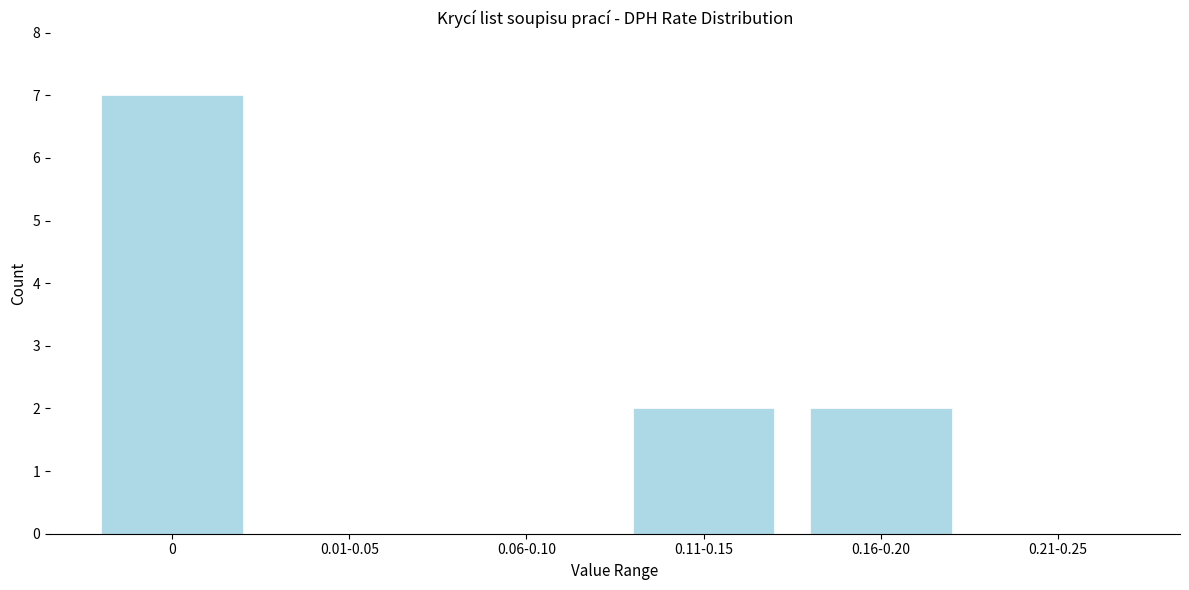

Reading left to right, transcribe all the data shown in this chart.

0=7	0.01-0.05=0	0.06-0.10=0	0.11-0.15=2	0.16-0.20=2	0.21-0.25=0